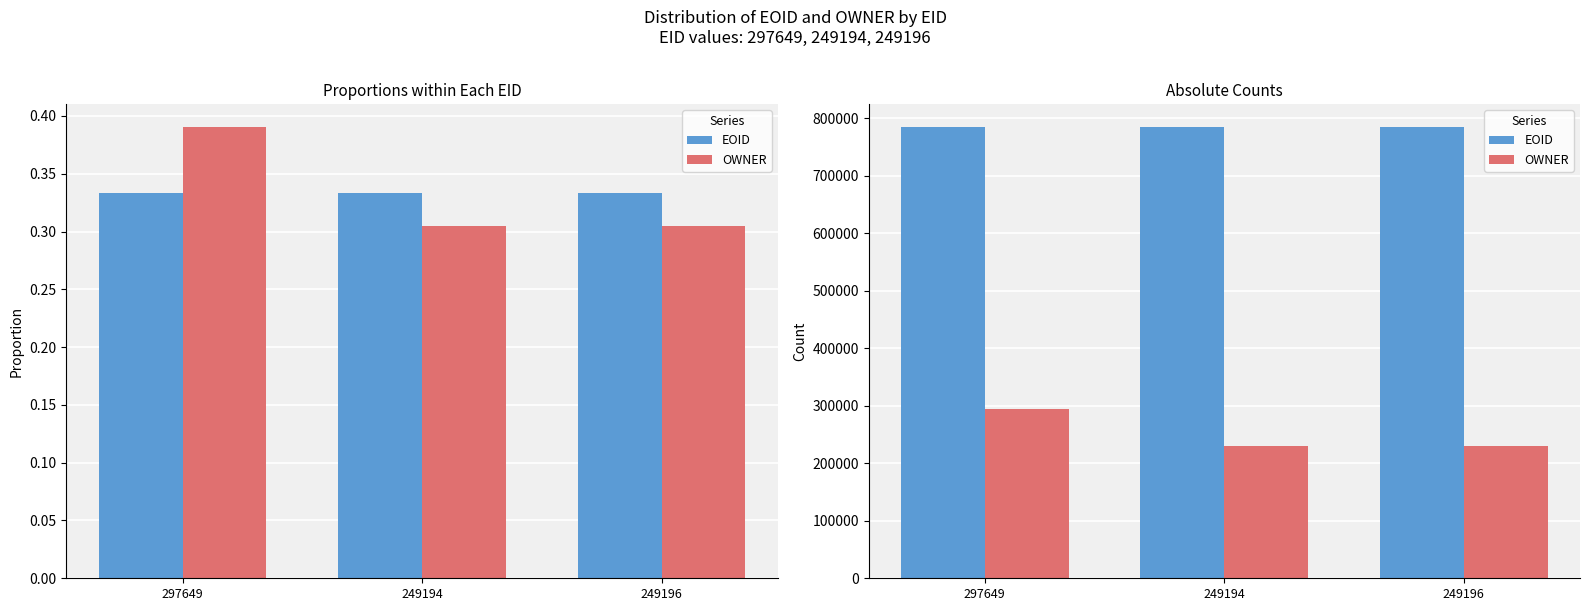

What is the label of the 3rd bar from the right?

297649